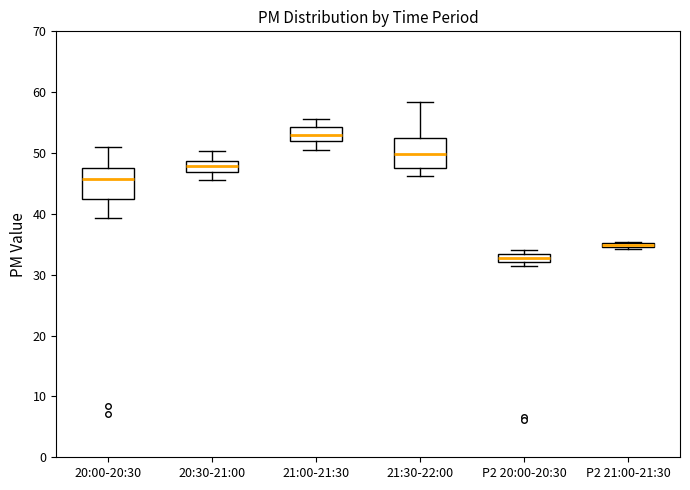

Where does the lower whisker of the box for 20:00-20:30 end on the y-axis? The values are not printed on the chart, so give them approximately, as read against the axis.

39